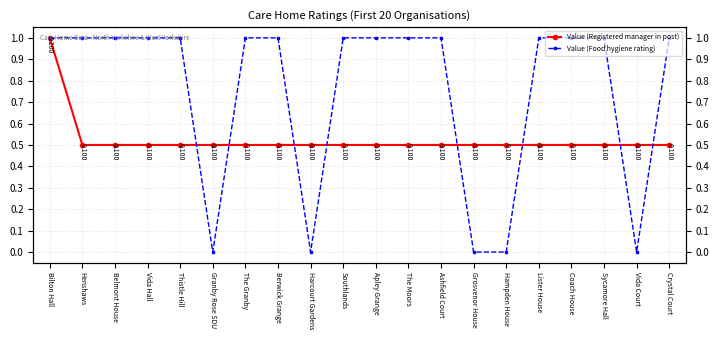

Is the value of Value (Food hygiene rating) at Bilton Hall greater than the value of Value (Registered manager in post) at Coach House?

Yes